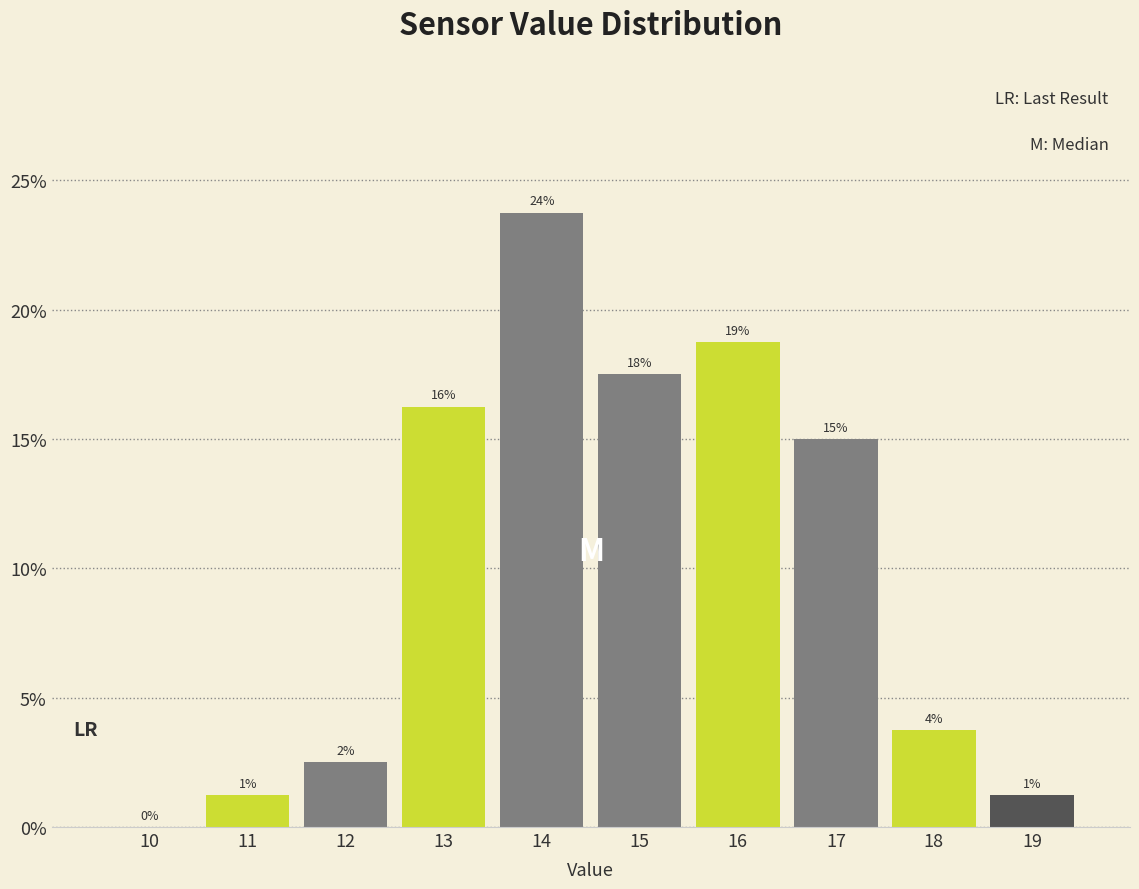

Are the bars horizontal?

No